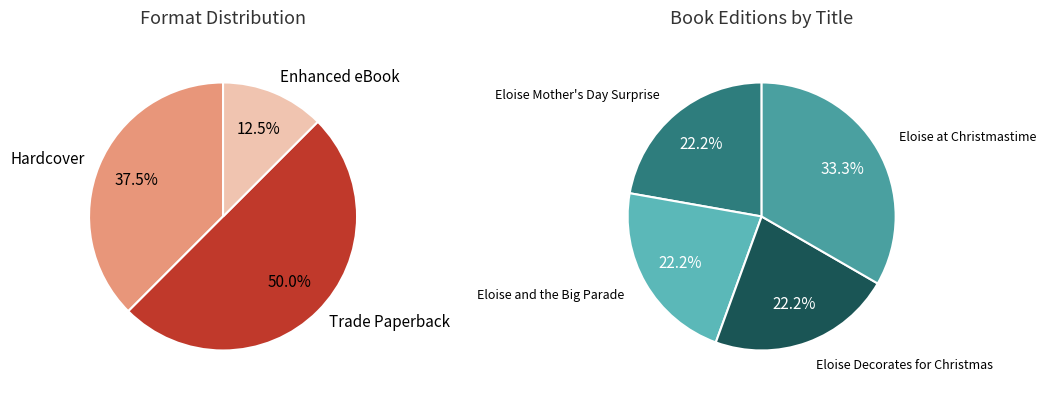

Does Trade Paperback account for over 50% of the chart?

No